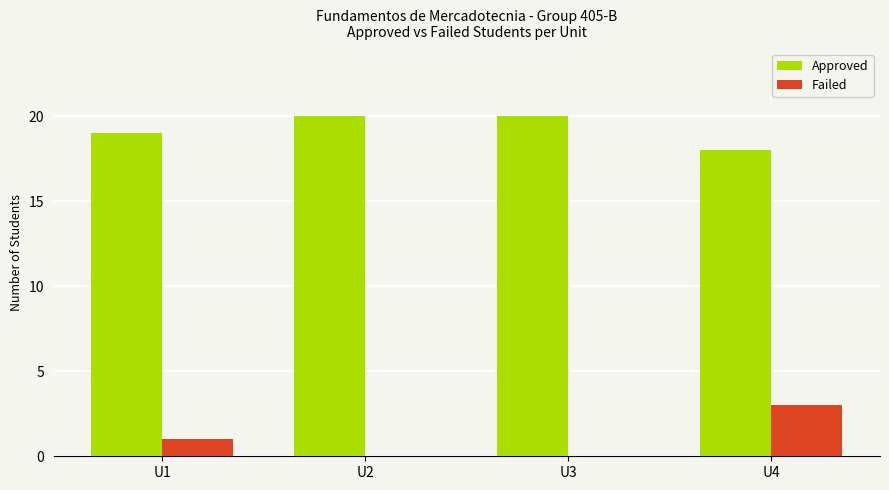

What is the average value of the Failed series?

1